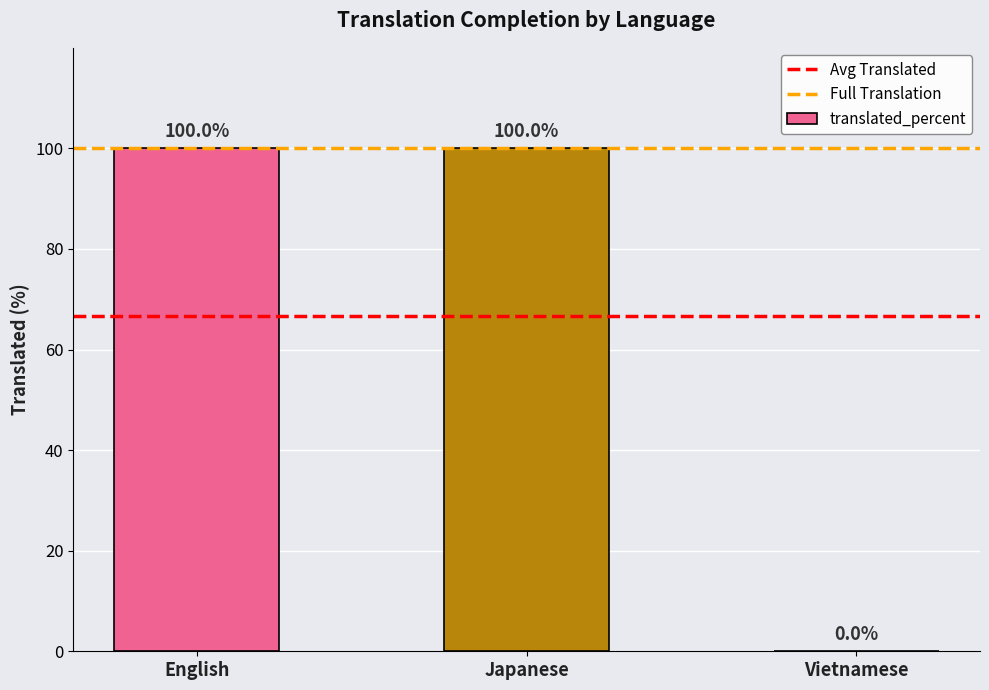

What is the change in value from English to Vietnamese?

-100